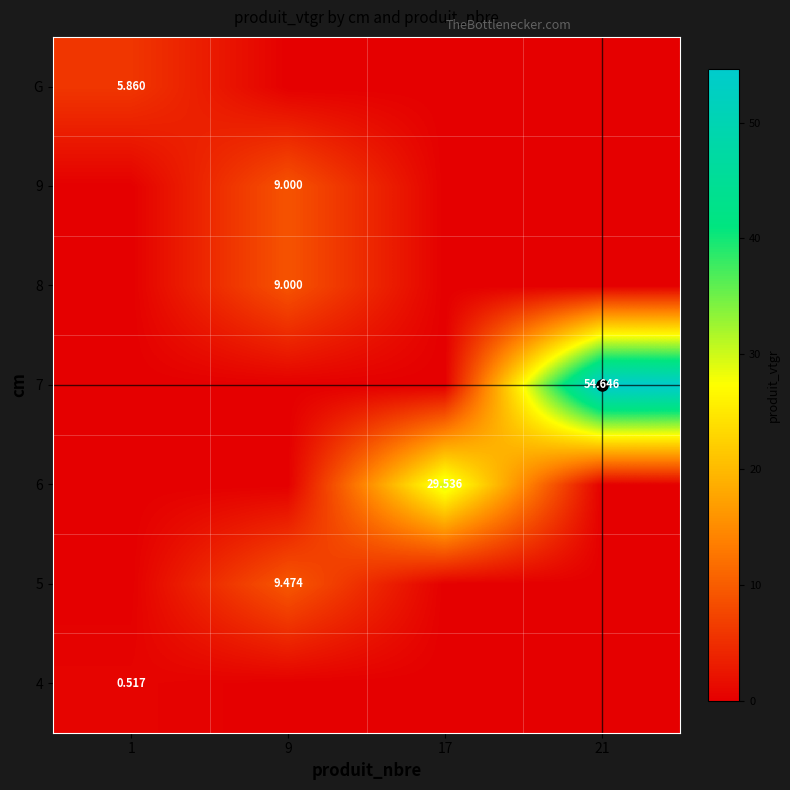

Rank the series by their maximum value, from highest to lowest.

7, 6, 5, 8, 9, G, 4